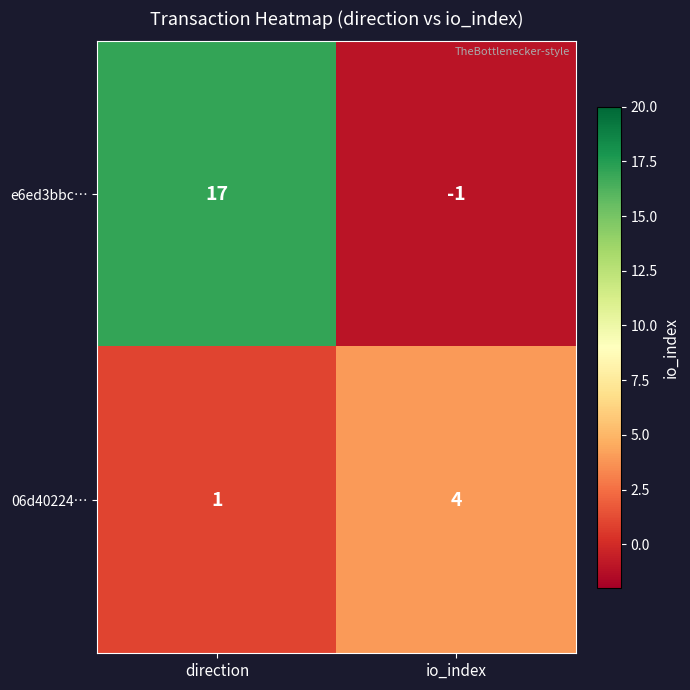

What is the difference between the 06d40224… values at direction and io_index?

3